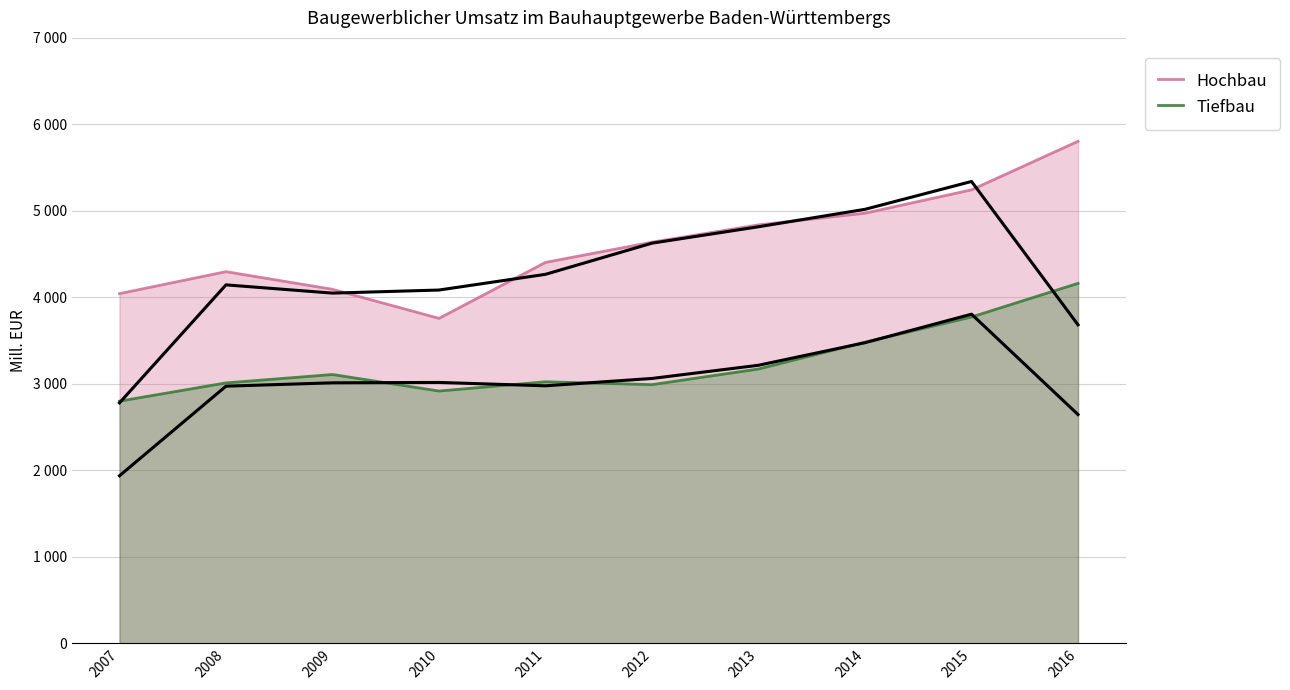

The value of Hochbau at 2015 is 7494. True or false?

False